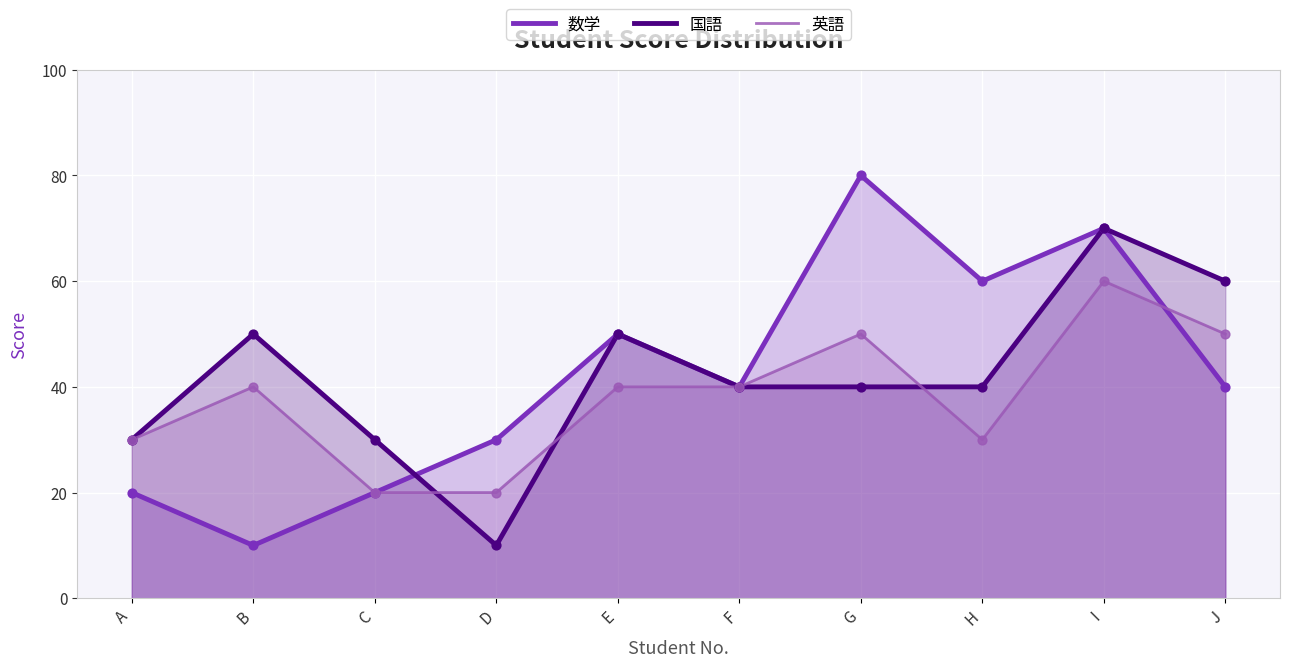

What is the total value across all series at J?

150